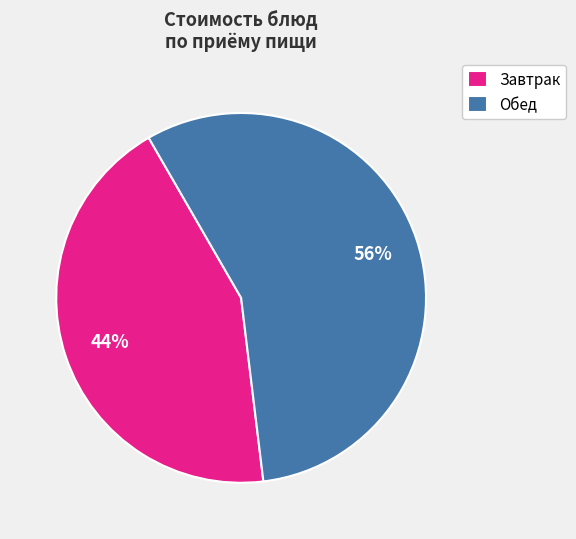

To the nearest percent, what is the average slice percentage?

50%